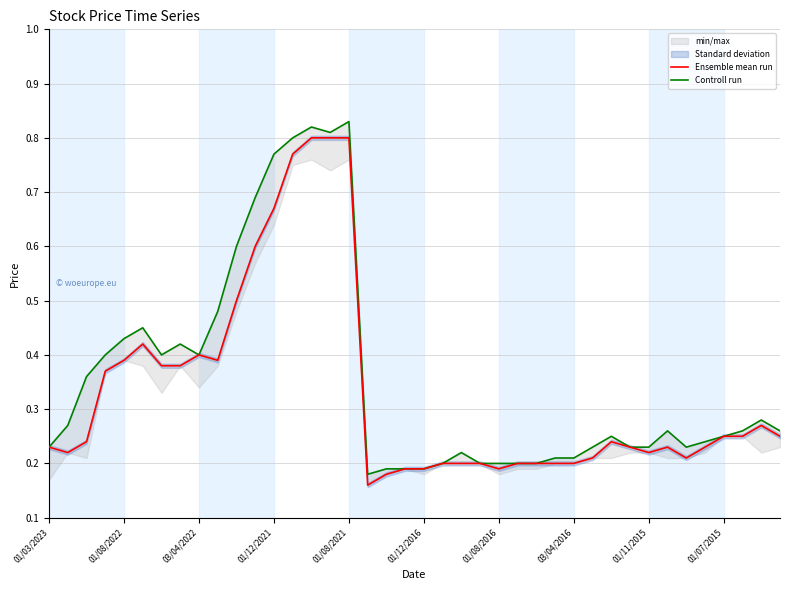

At how many categories does at least one series exceed 0?

40